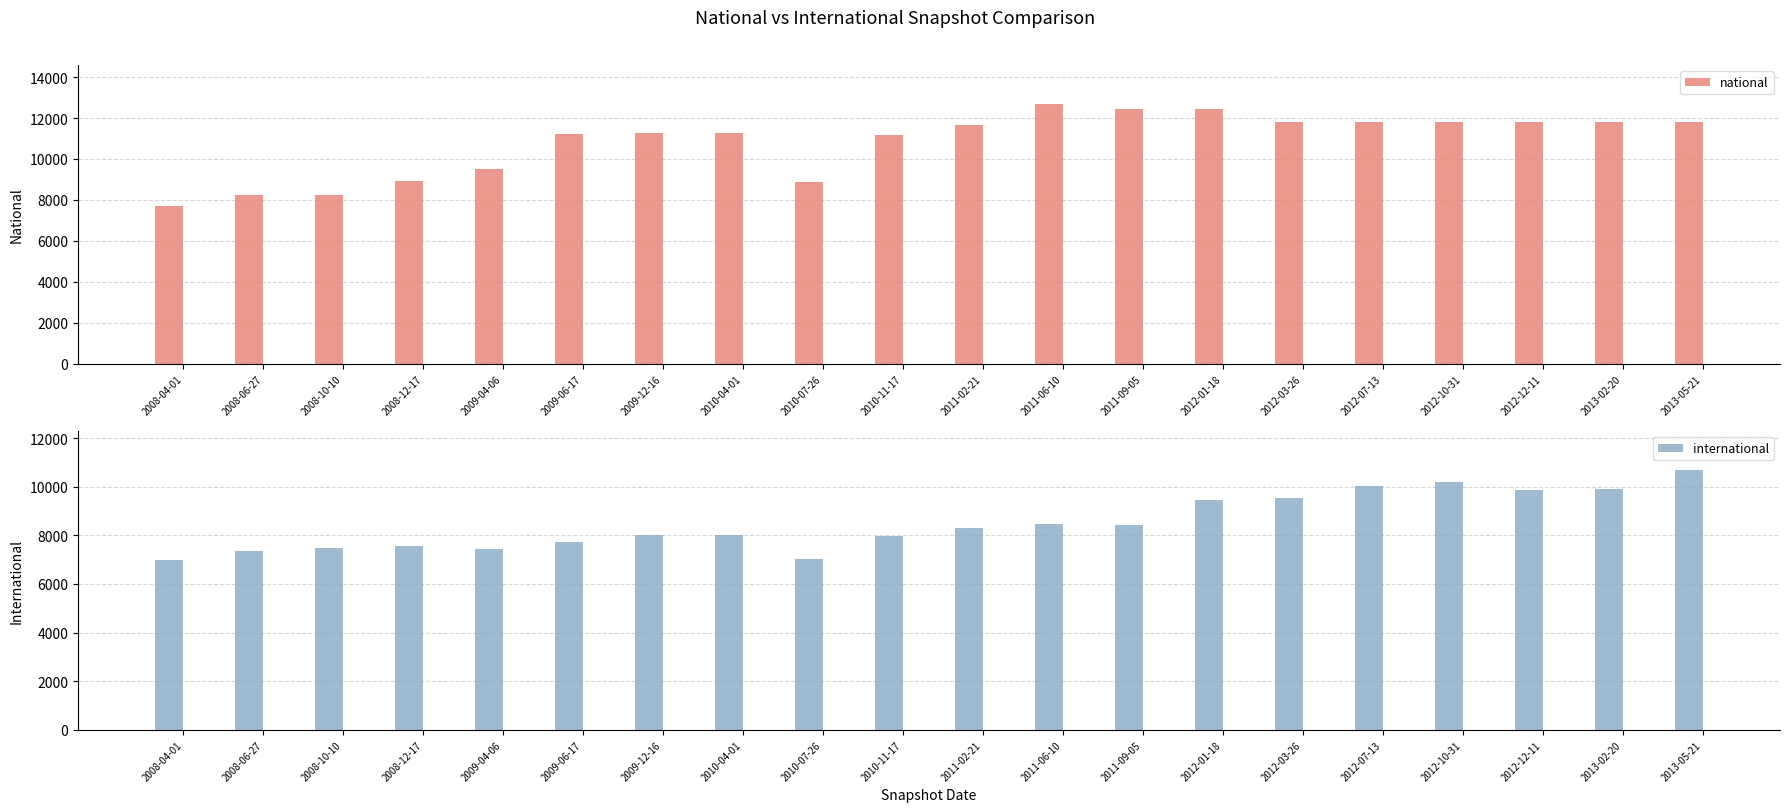

Is the value of national at 2010-11-17 greater than the value of international at 2008-06-27?

Yes